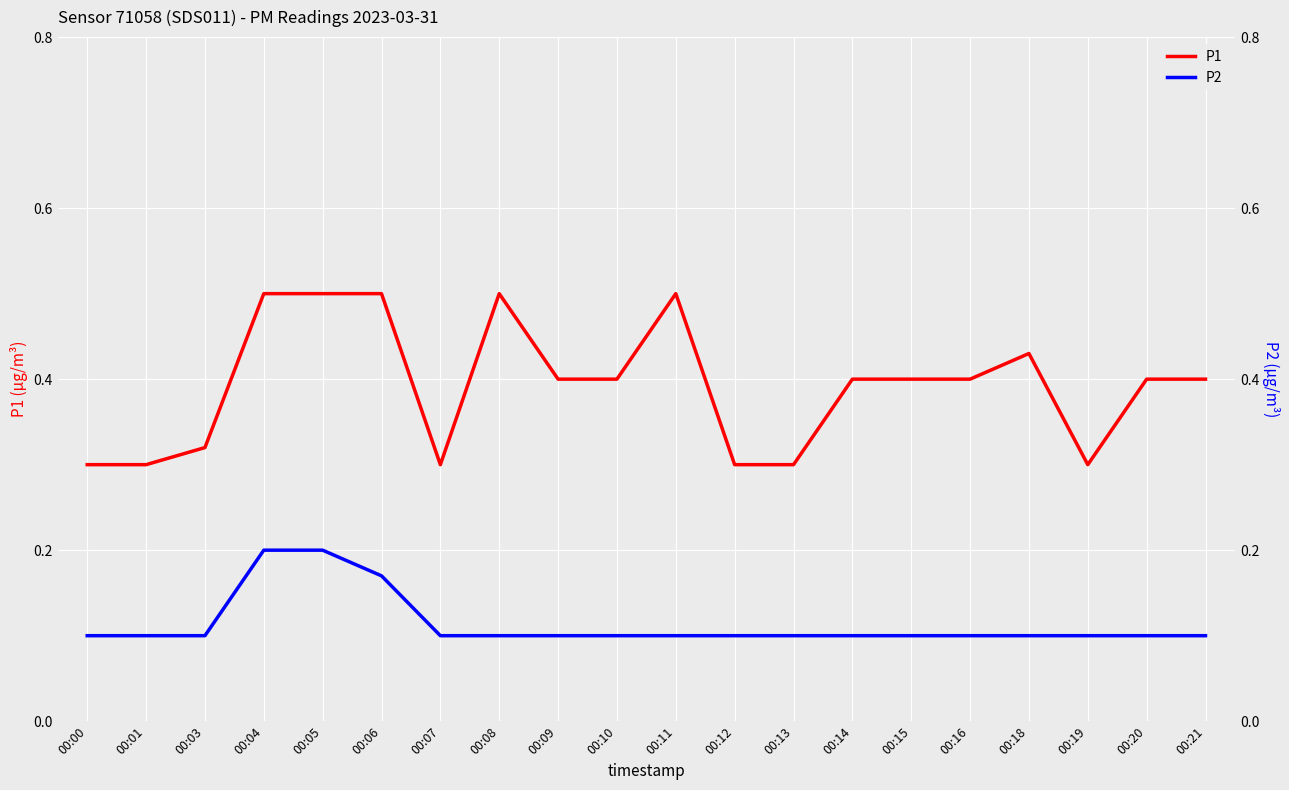

Between 00:08 and 00:07, which is larger?

00:08